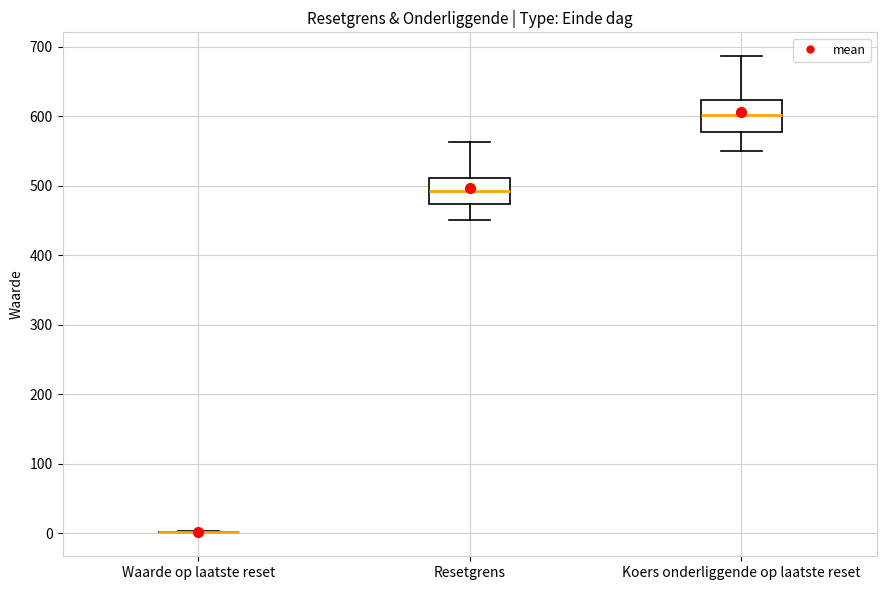

Where does the median line of the box for Koers onderliggende op laatste reset sit on the y-axis? The values are not printed on the chart, so give them approximately, as read against the axis.

600